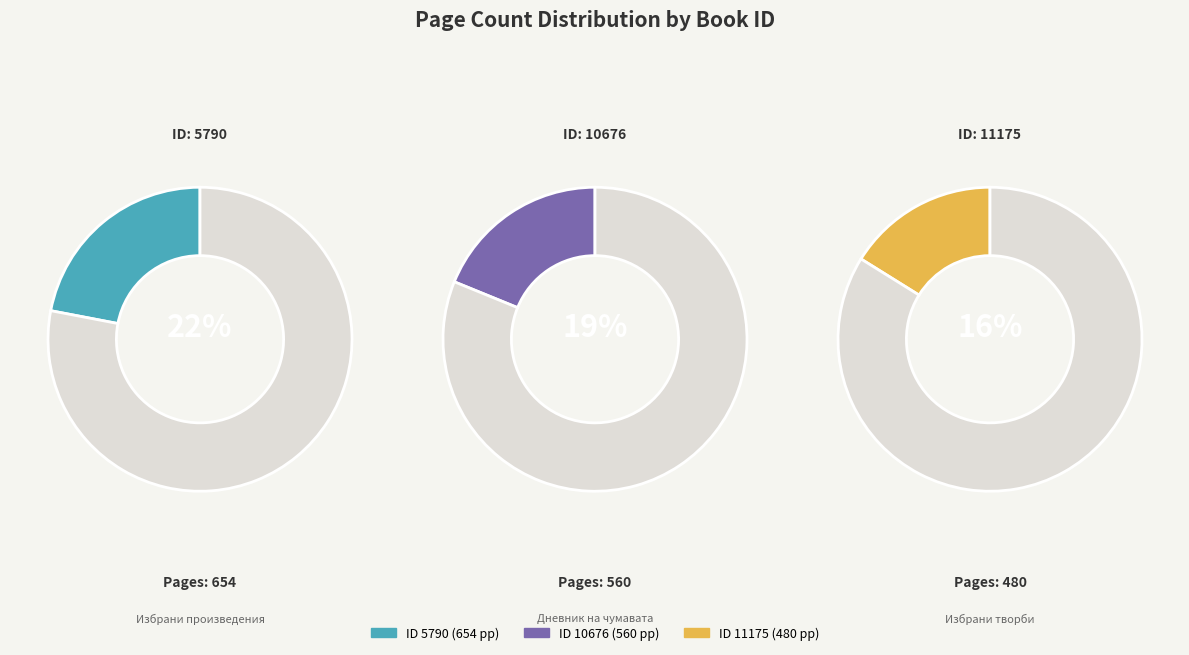

Does 11175 represent more than half of the total?

No